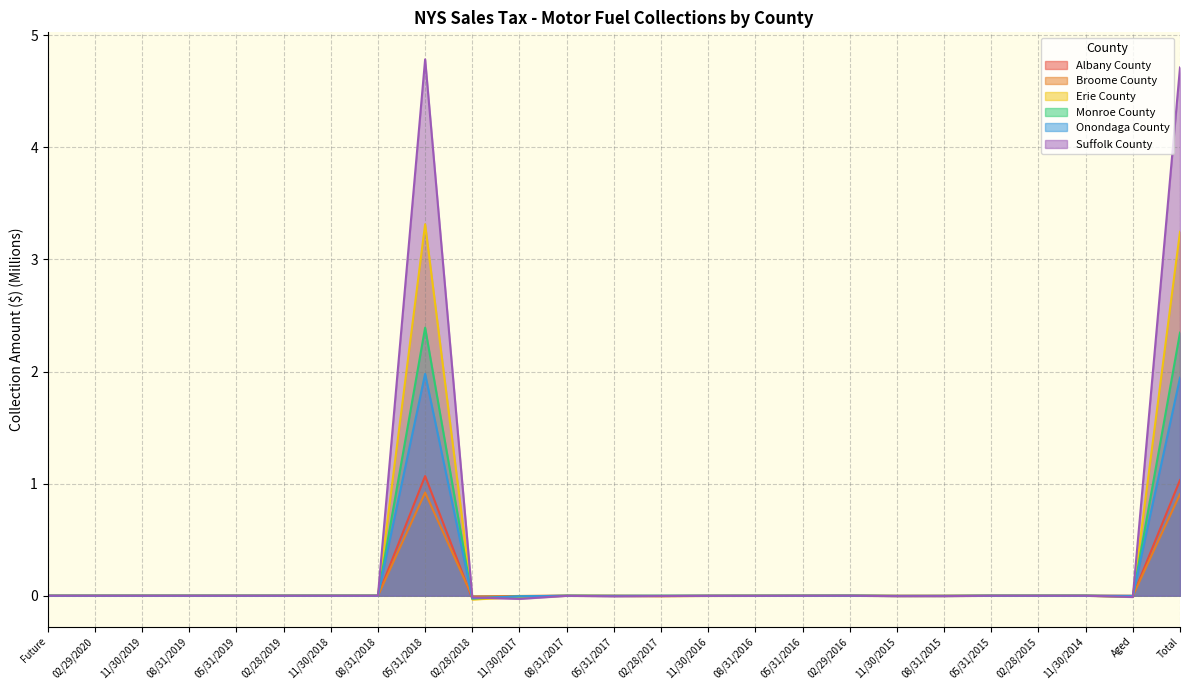

Which series has the largest range (max minus min)?

Suffolk County